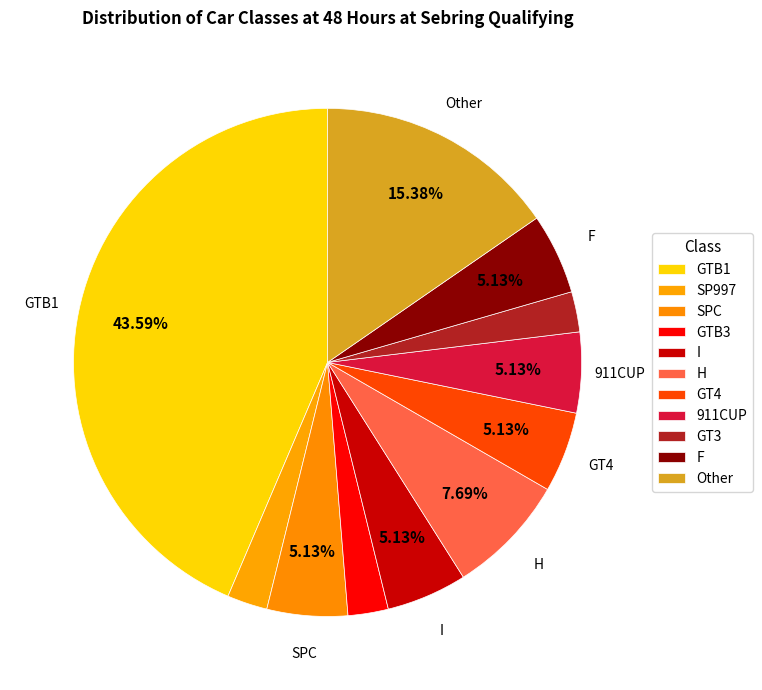

To the nearest percent, what is the combined percentage of GT3 and Other?

18%